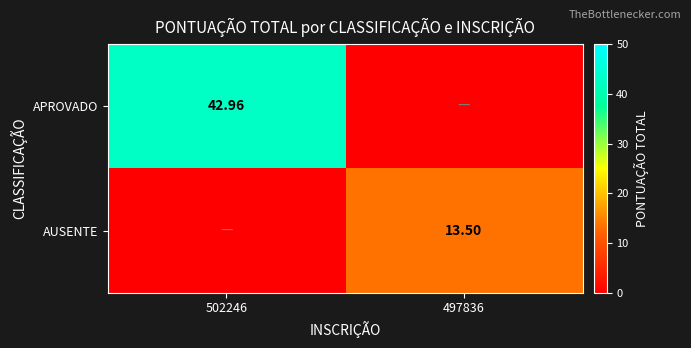

Is the value of APROVADO at 502246 greater than the value of AUSENTE at 497836?

Yes